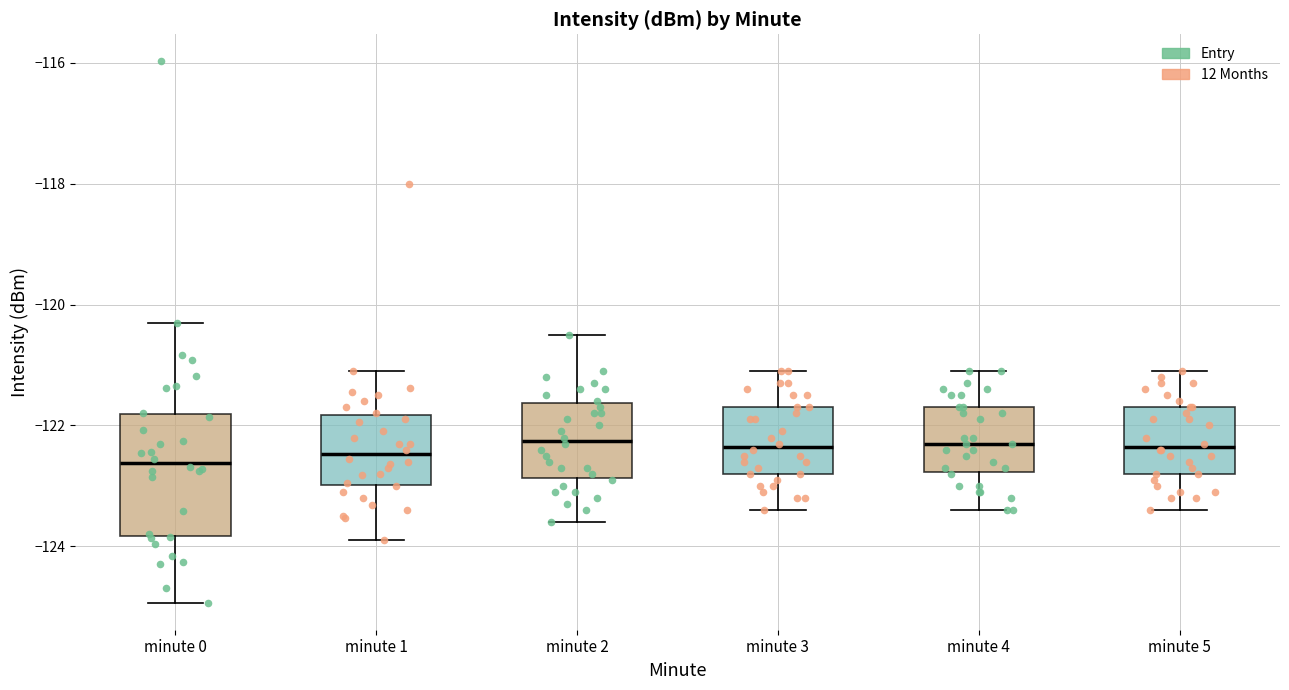

Where does the lower whisker of the box for minute 3 end on the y-axis? The values are not printed on the chart, so give them approximately, as read against the axis.

-123.4